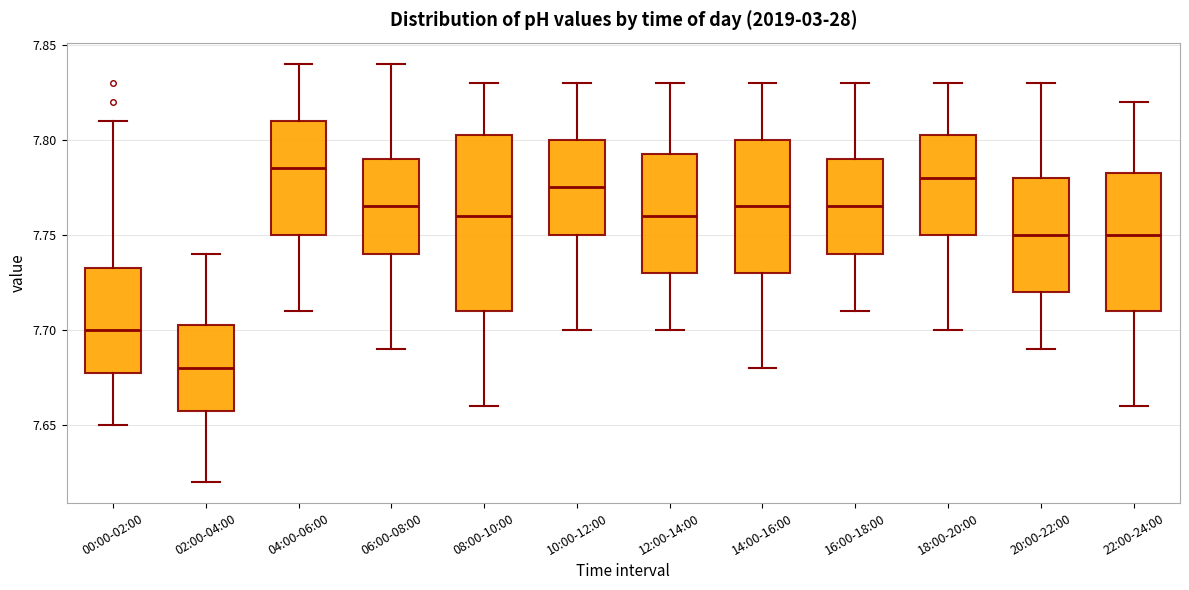

Which box is the tallest, from its lower edge to its upper edge?

08:00-10:00